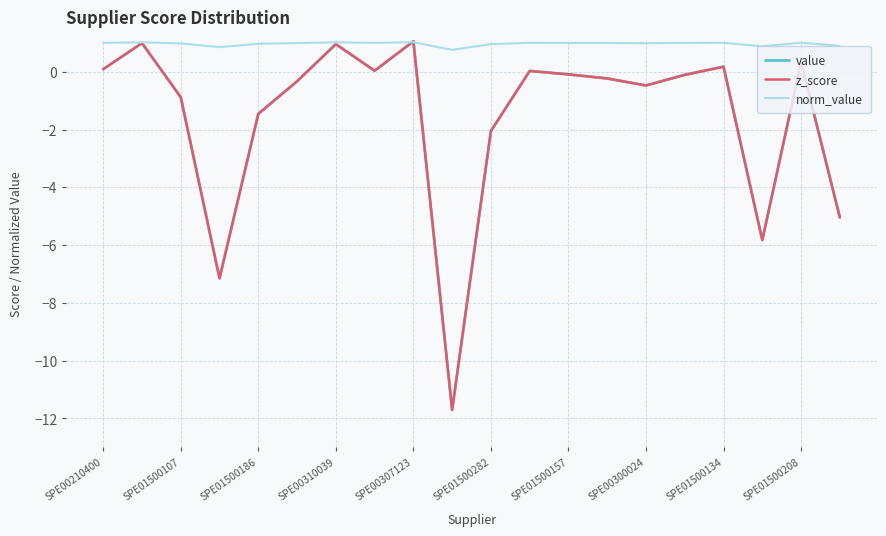

Is this an area chart (filled region under the line)?

No